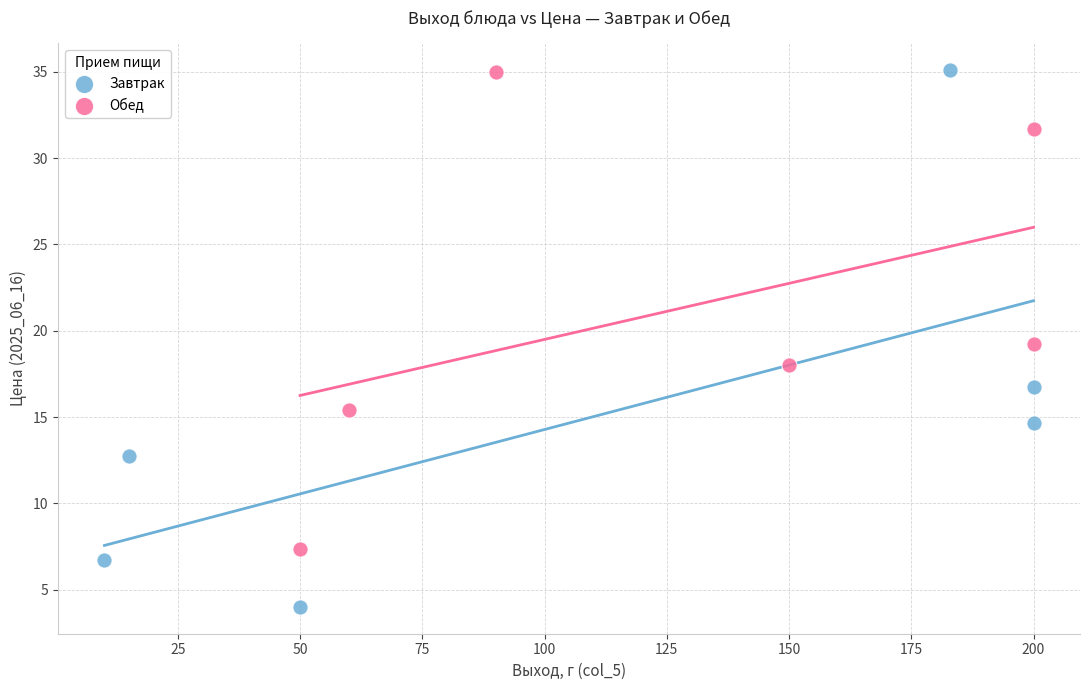

Which series reaches the minimum Y coordinate?

Завтрак